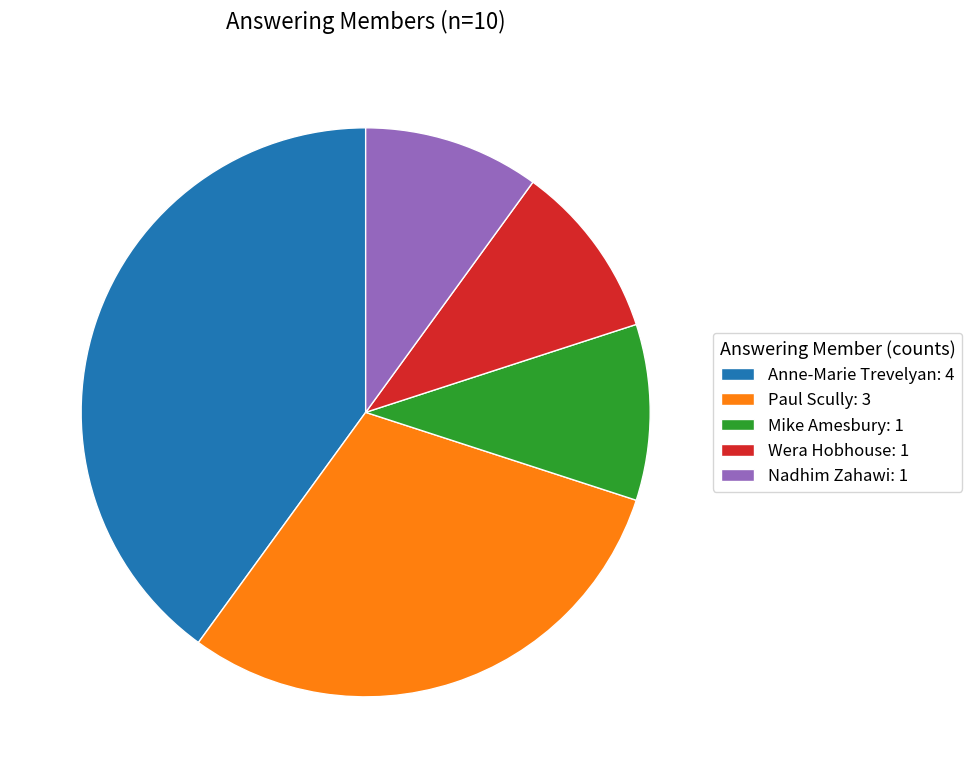

Is there a majority slice in this chart?

No